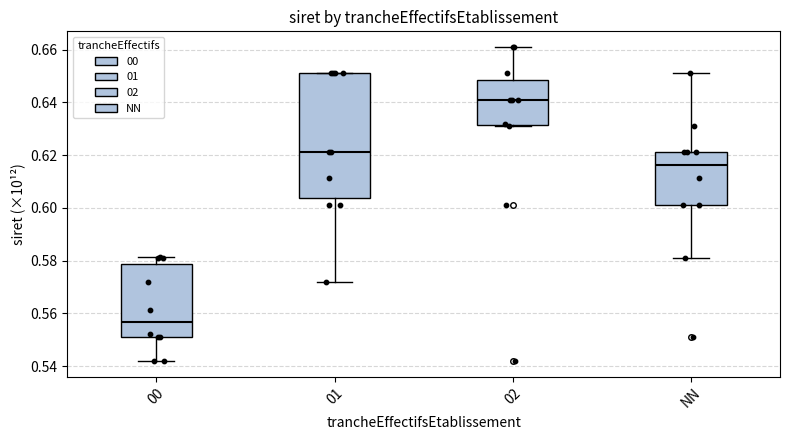

Which box is the tallest, from its lower edge to its upper edge?

01